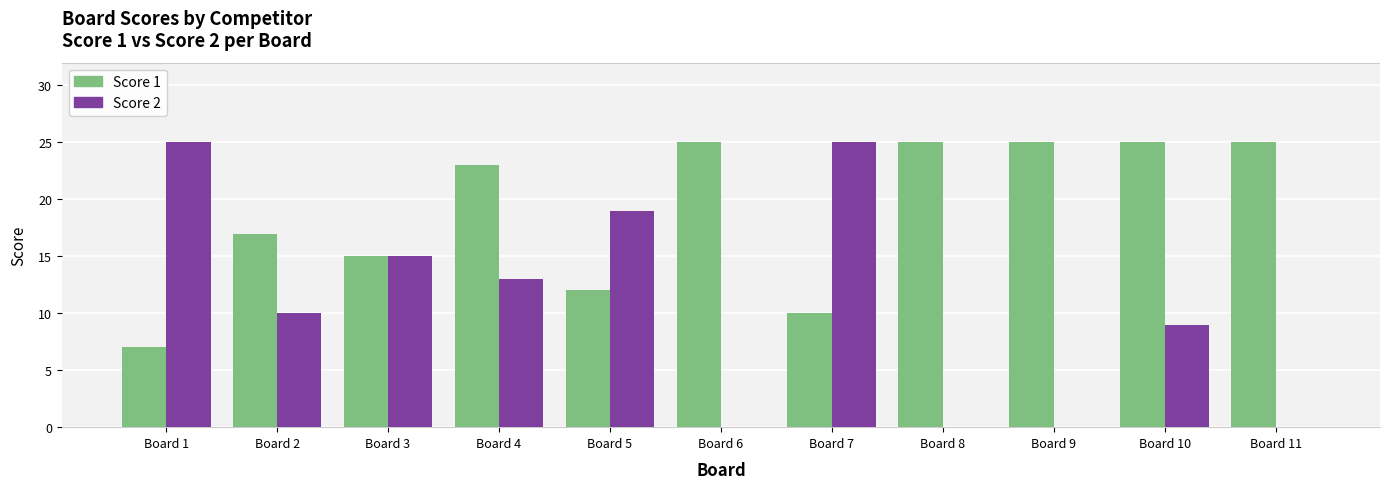

The value of Score 2 at Board 10 is 12. True or false?

False